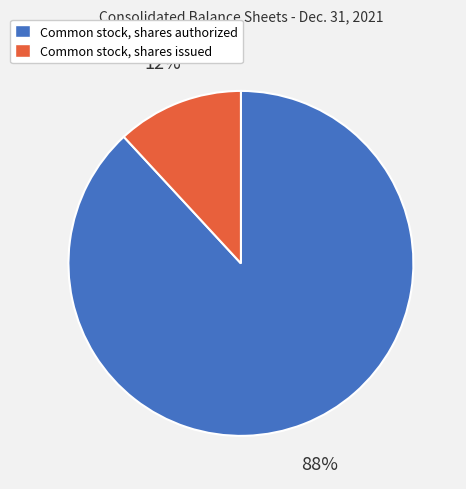

To the nearest percent, what portion does Common stock, shares authorized represent?

88%